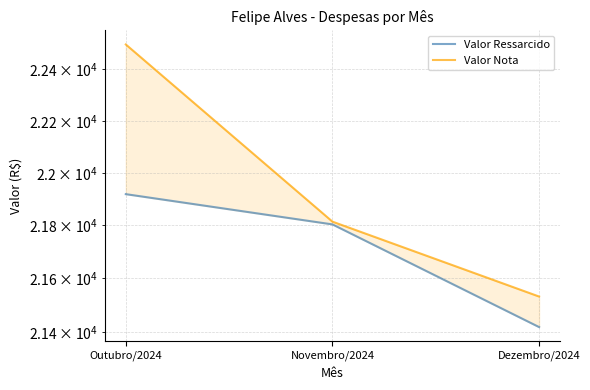

Rank the categories by Valor Ressarcido value from lowest to highest.

Dezembro/2024, Novembro/2024, Outubro/2024